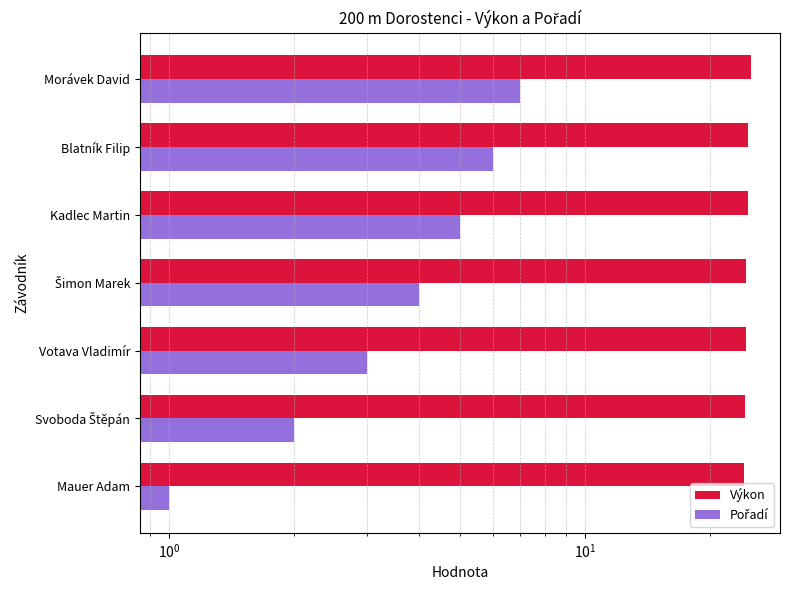

Does the chart contain any negative values?

No